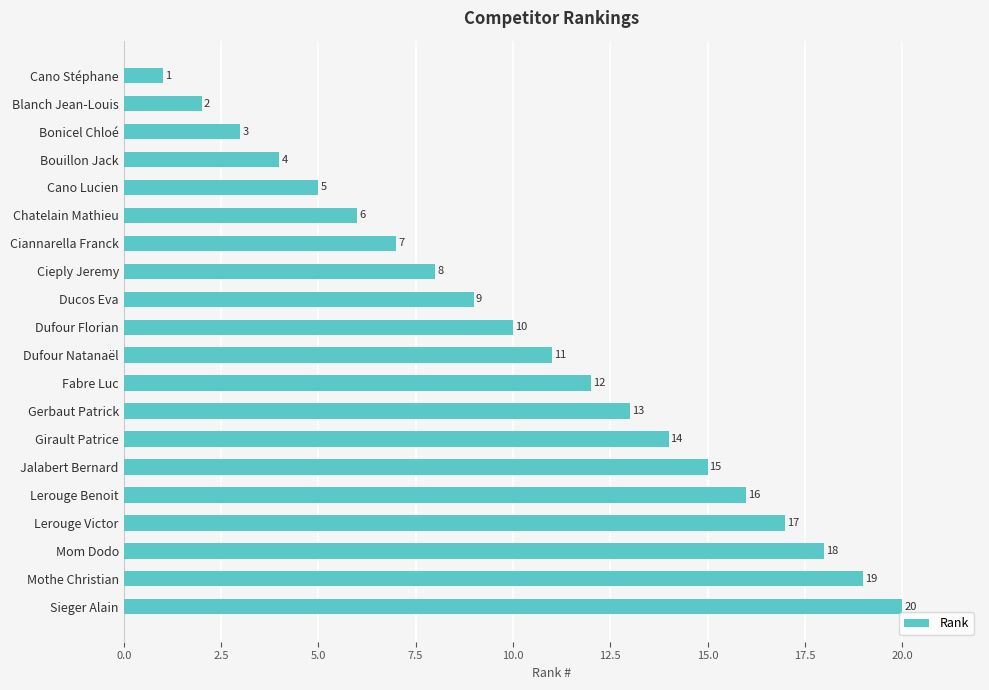

Is it true that the value at Chatelain Mathieu is 4?

False